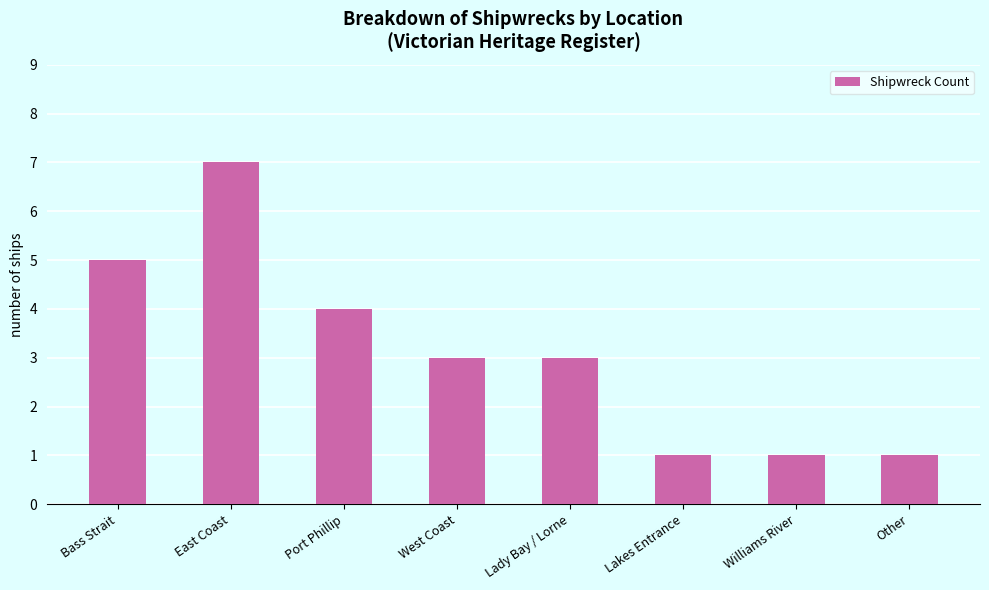

What is the label of the 4th bar from the left?

West Coast